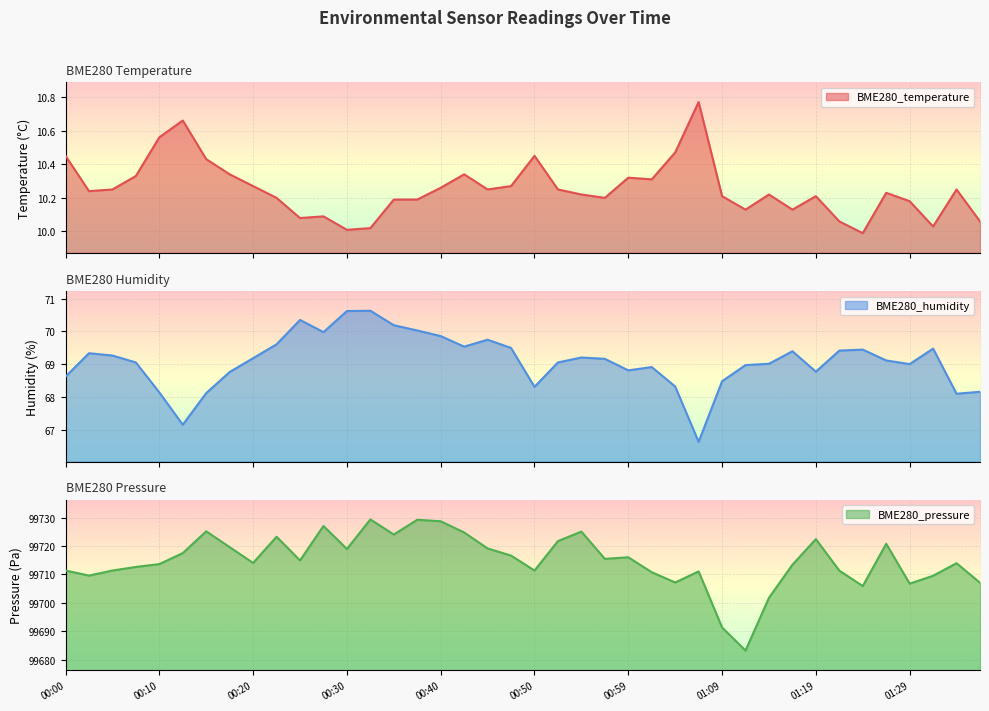

What is the total value across all series at 00:20?

99793.5